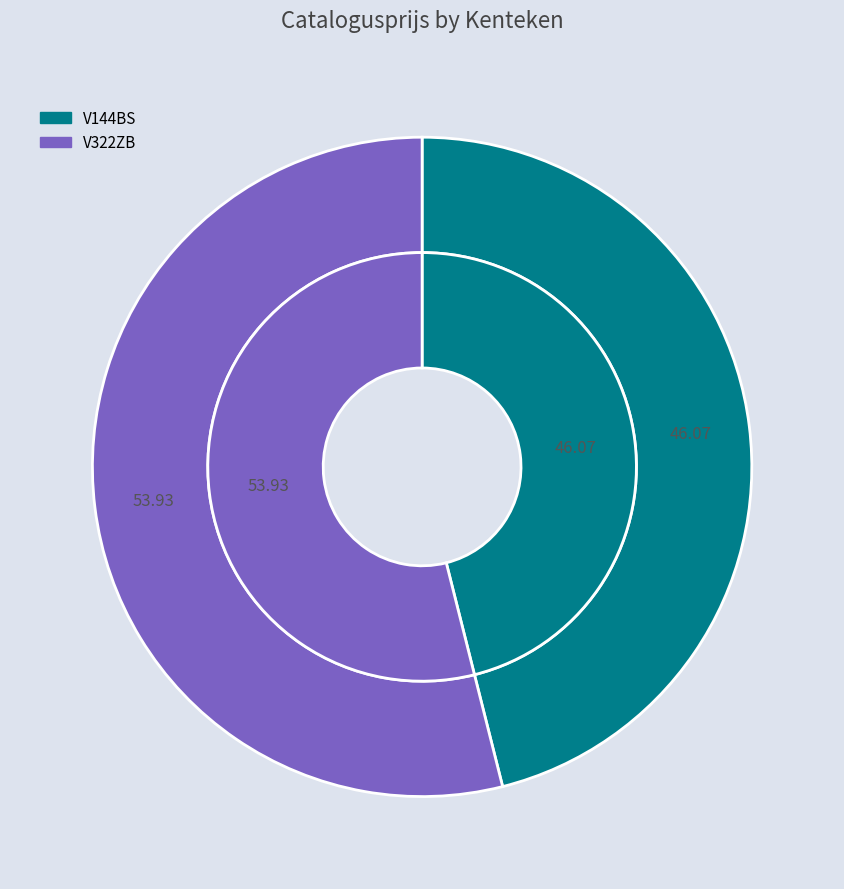

Does V144BS account for over 50% of the chart?

No